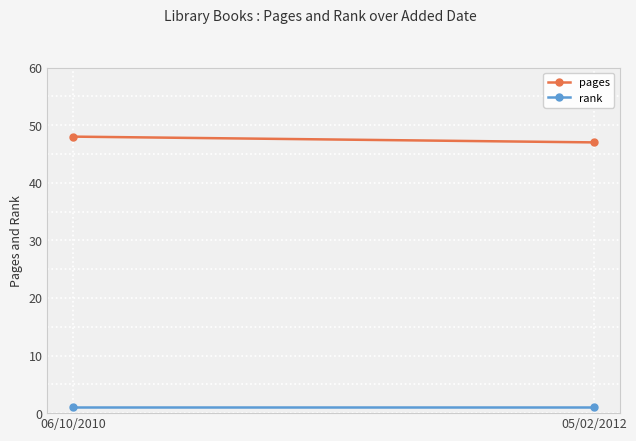

Which has a higher value, 06/10/2010 or 05/02/2012?

06/10/2010